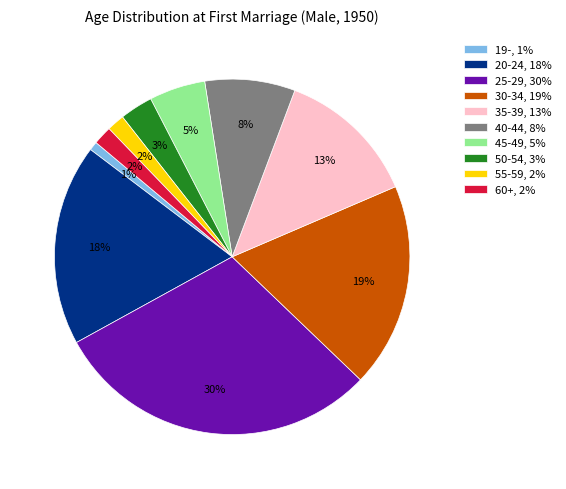

Approximately how many times larger is the value at 45-49 compared to 25-29?

0.2